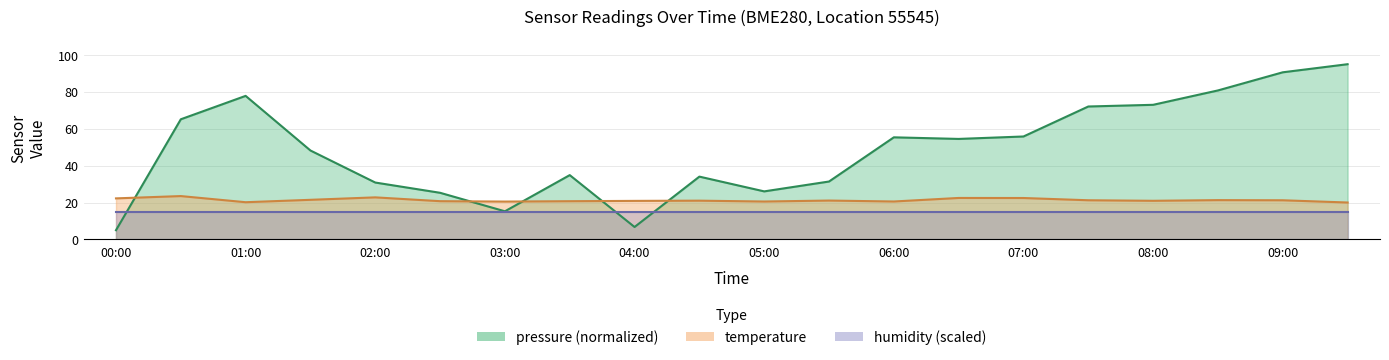

At which category does temperature reach its first local valley?

01:00